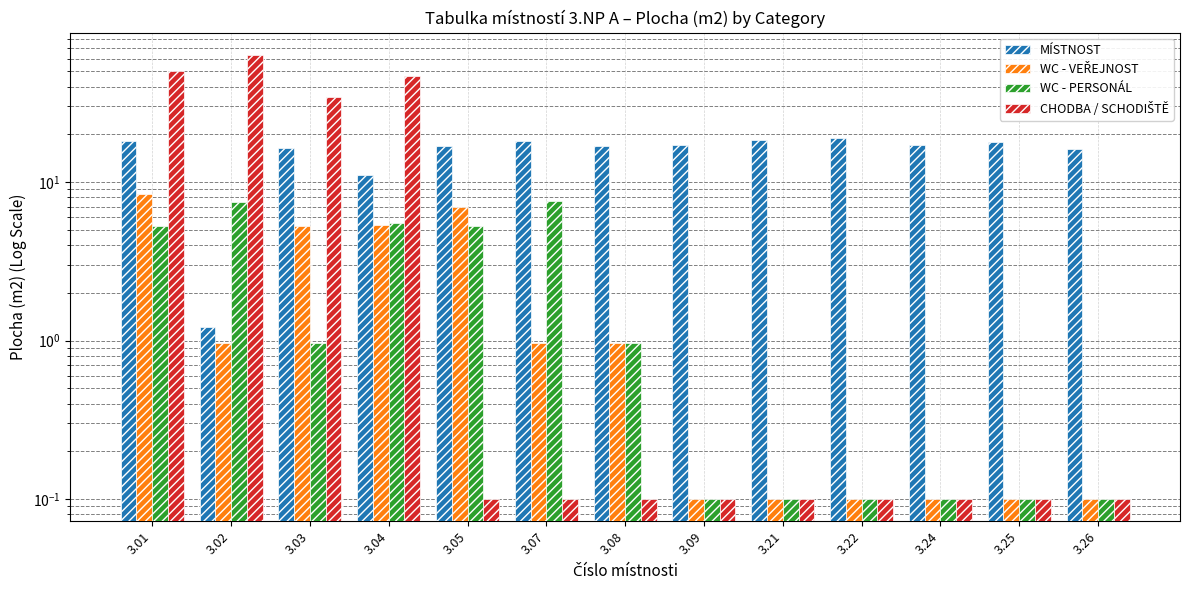

What is the highest value of the WC - PERSONÁL series?

7.6